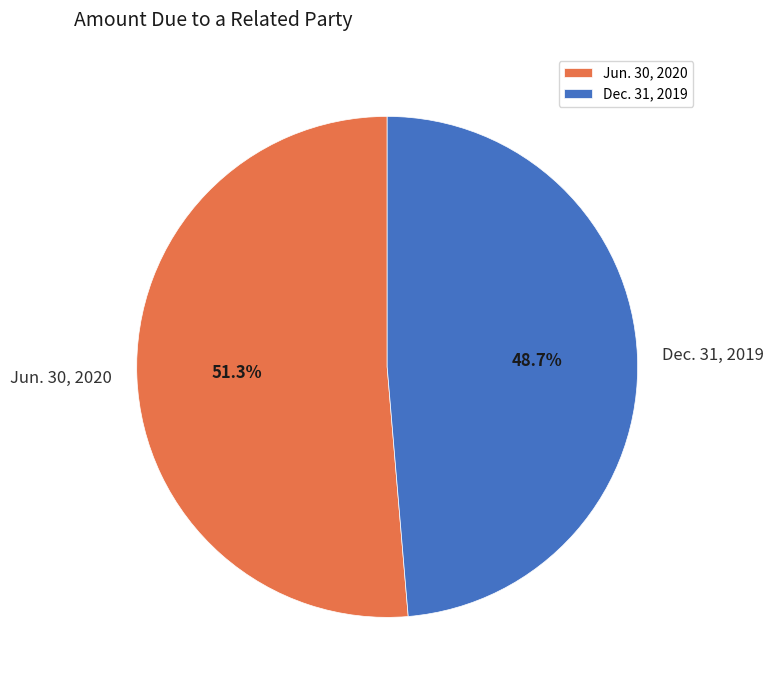

What is the largest slice in the pie chart?

Jun. 30, 2020